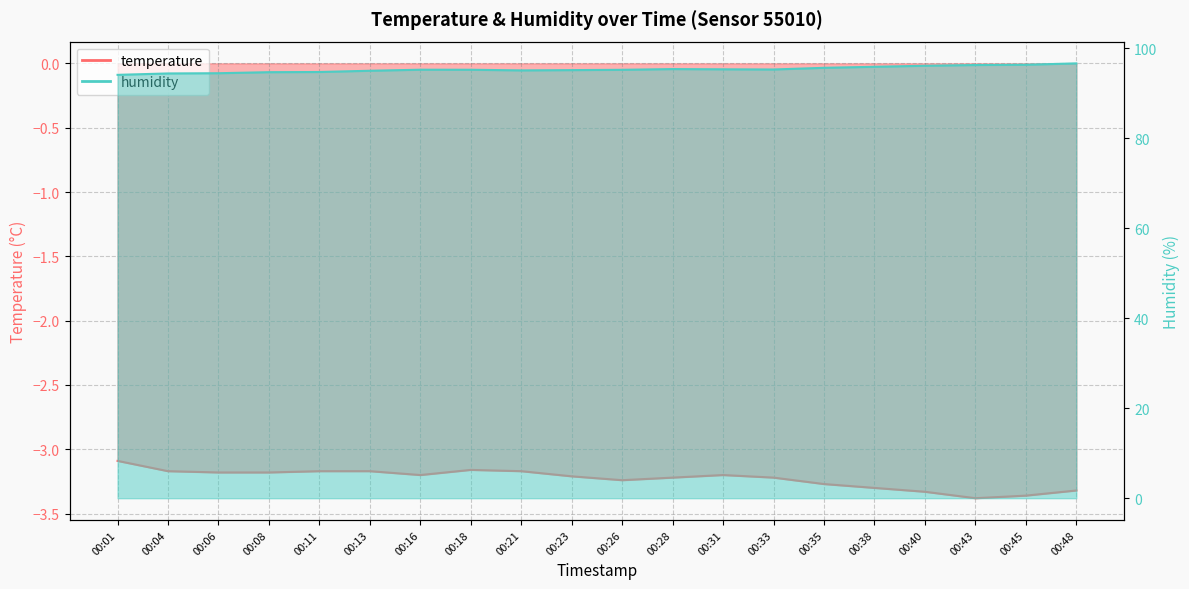

How many lines are shown in the chart?

2